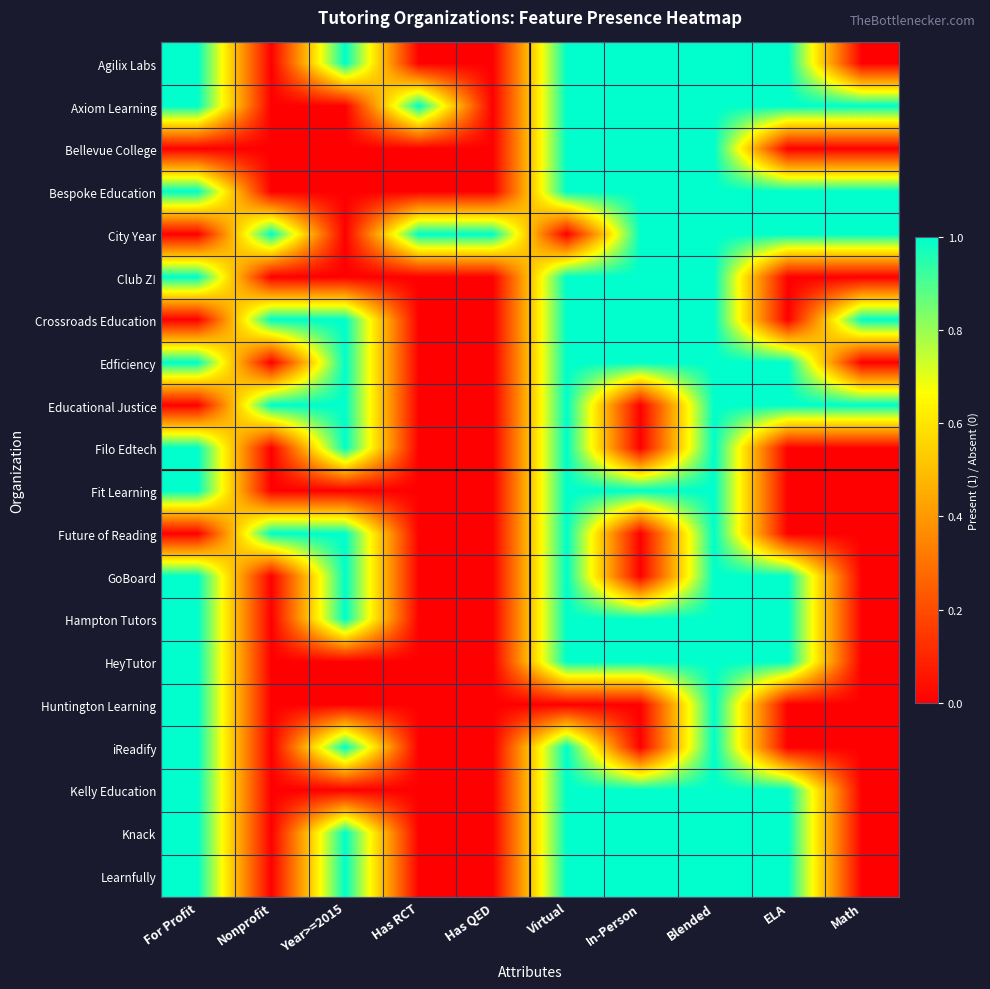

What is the difference between the highest and lowest values at Nonprofit?

1